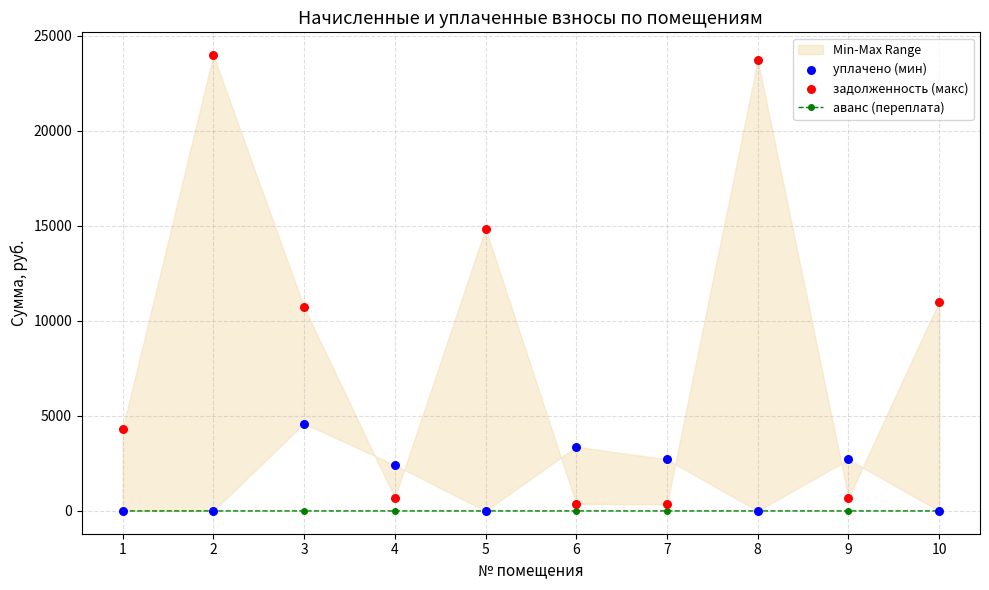

Which series has the largest total across all categories?

задолженность (макс)